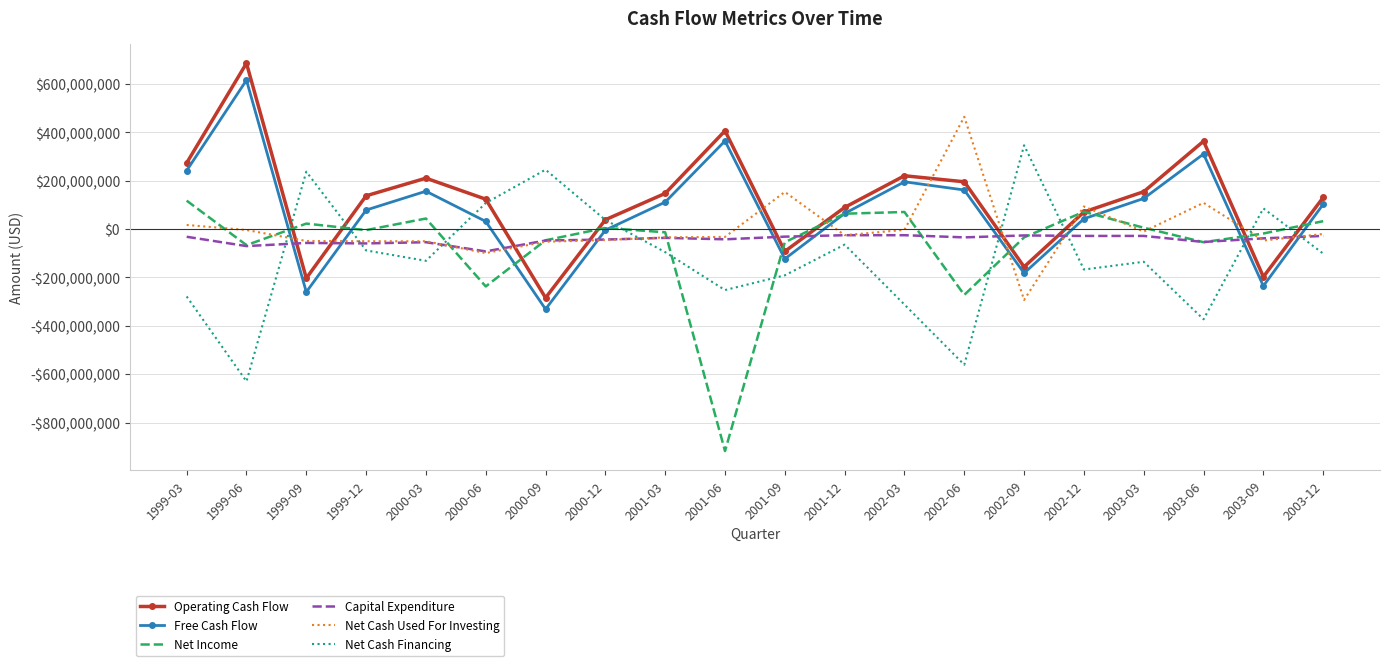

What are all the series names shown in the legend?

Operating Cash Flow, Free Cash Flow, Net Income, Capital Expenditure, Net Cash Used For Investing, Net Cash Financing